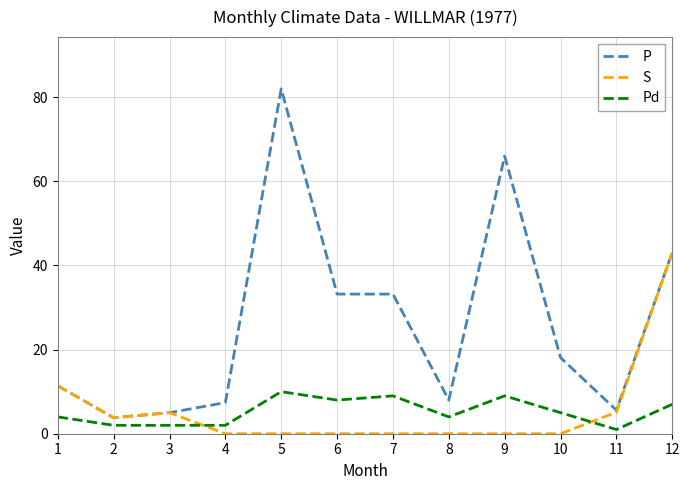

What is the total value across all series at 1?

26.8